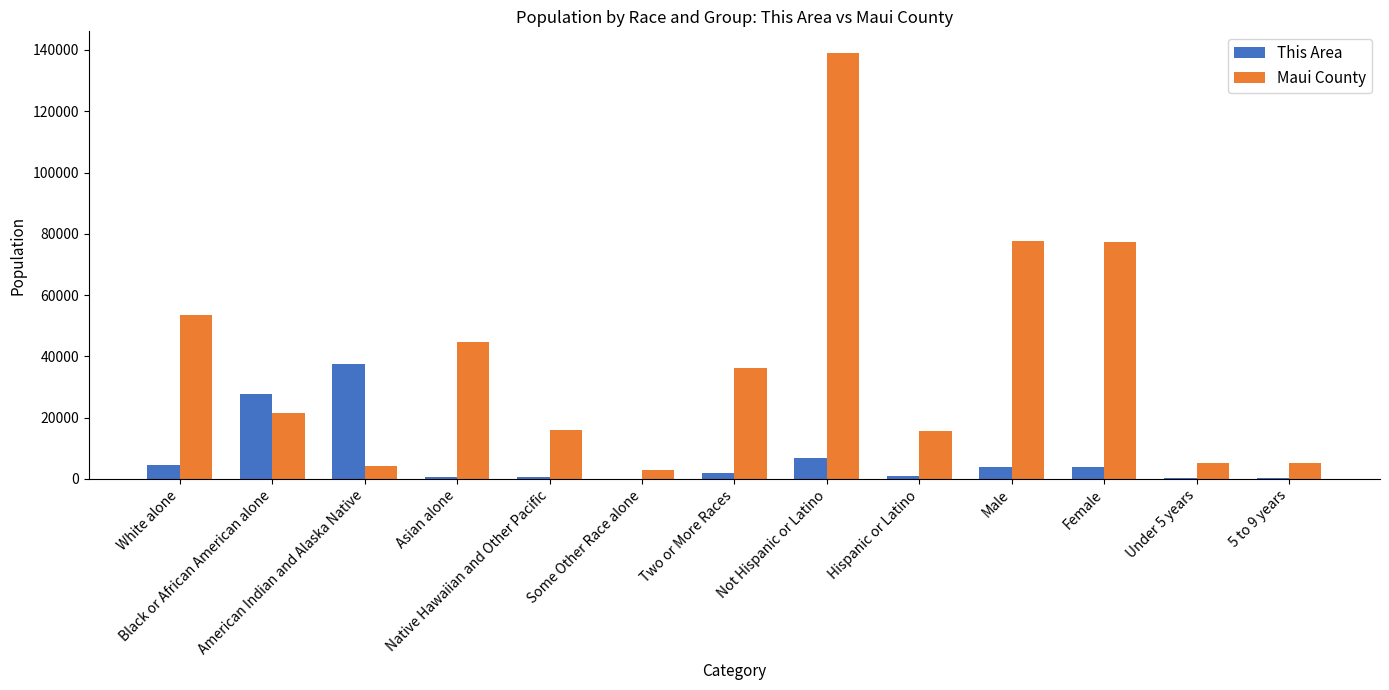

What is the maximum value for This Area?

37603